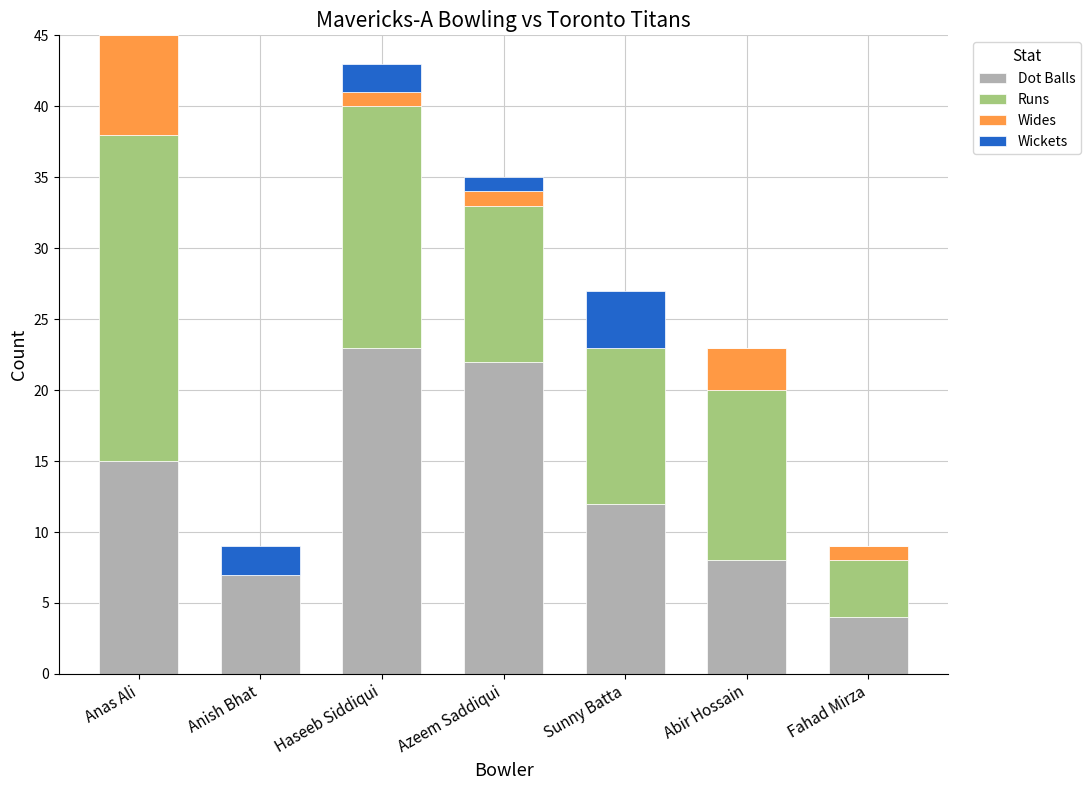

Is it true that Dot Balls equals 19 at Sunny Batta?

False